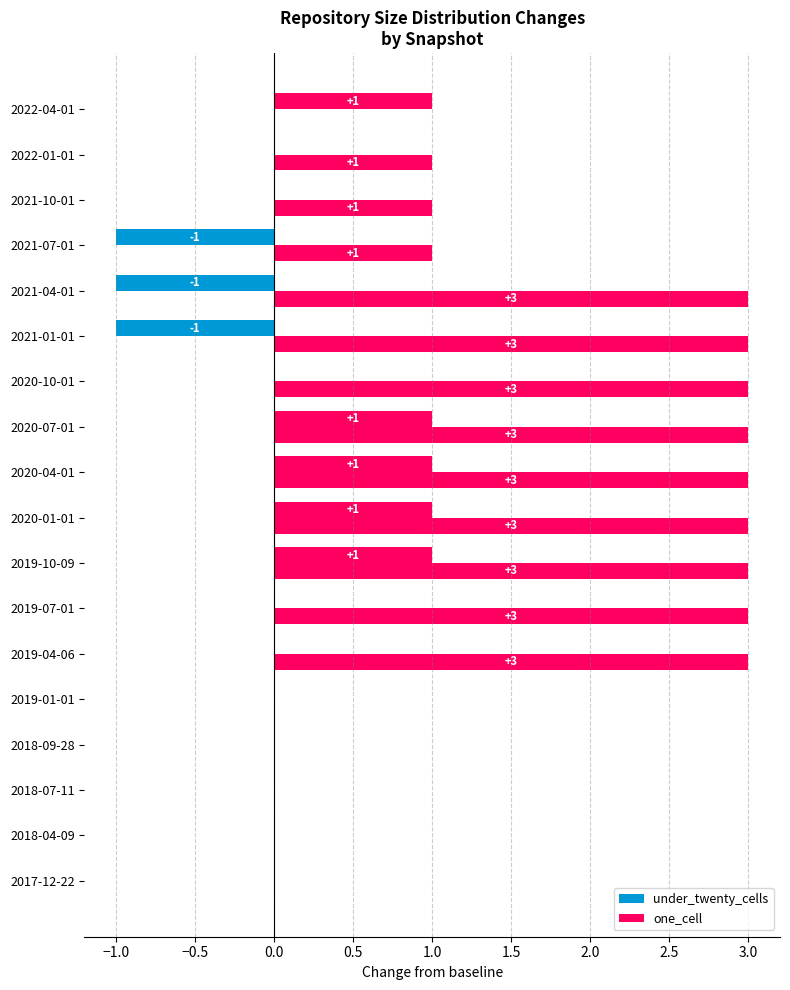

How many positive values does the one_cell series have?

12